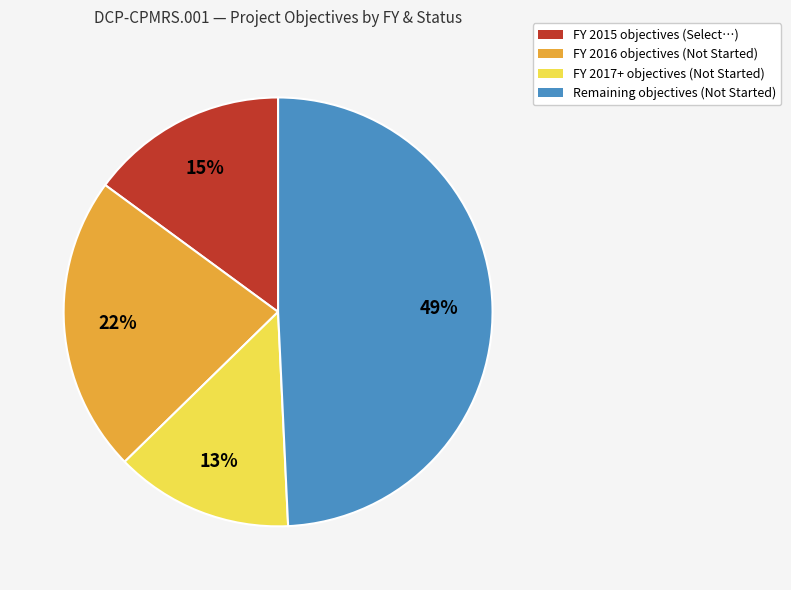

Which slice is the smallest?

FY 2017+ objectives (Not Started)